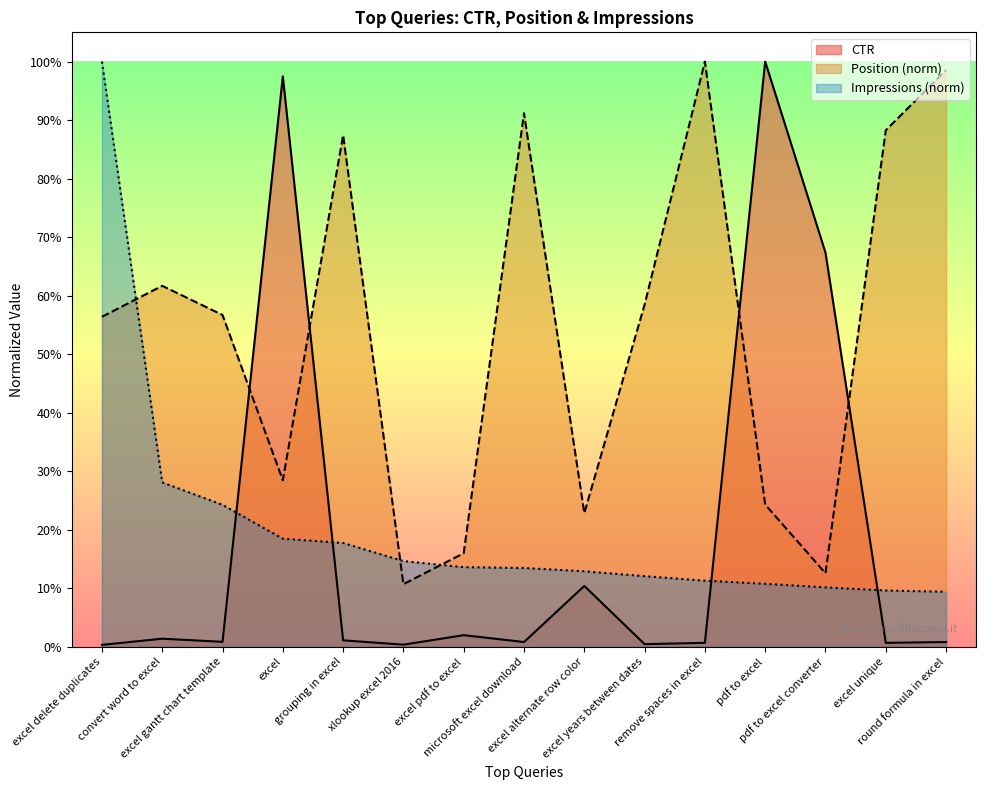

Which category has the lowest value in the CTR series?

excel delete duplicates